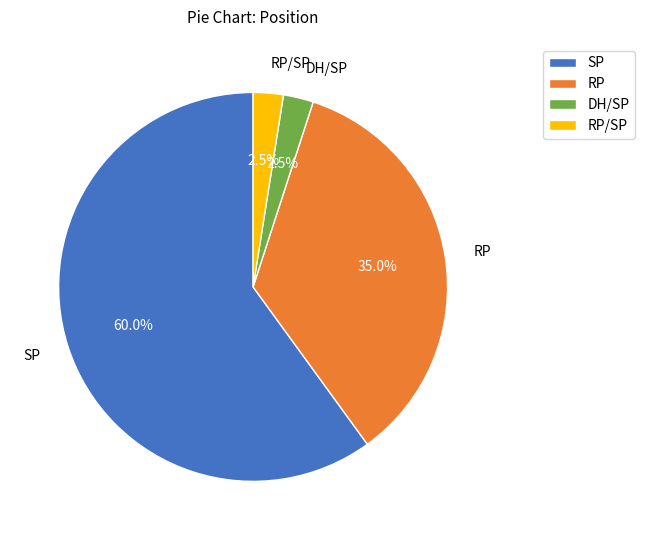

Is SP the majority of the pie?

Yes